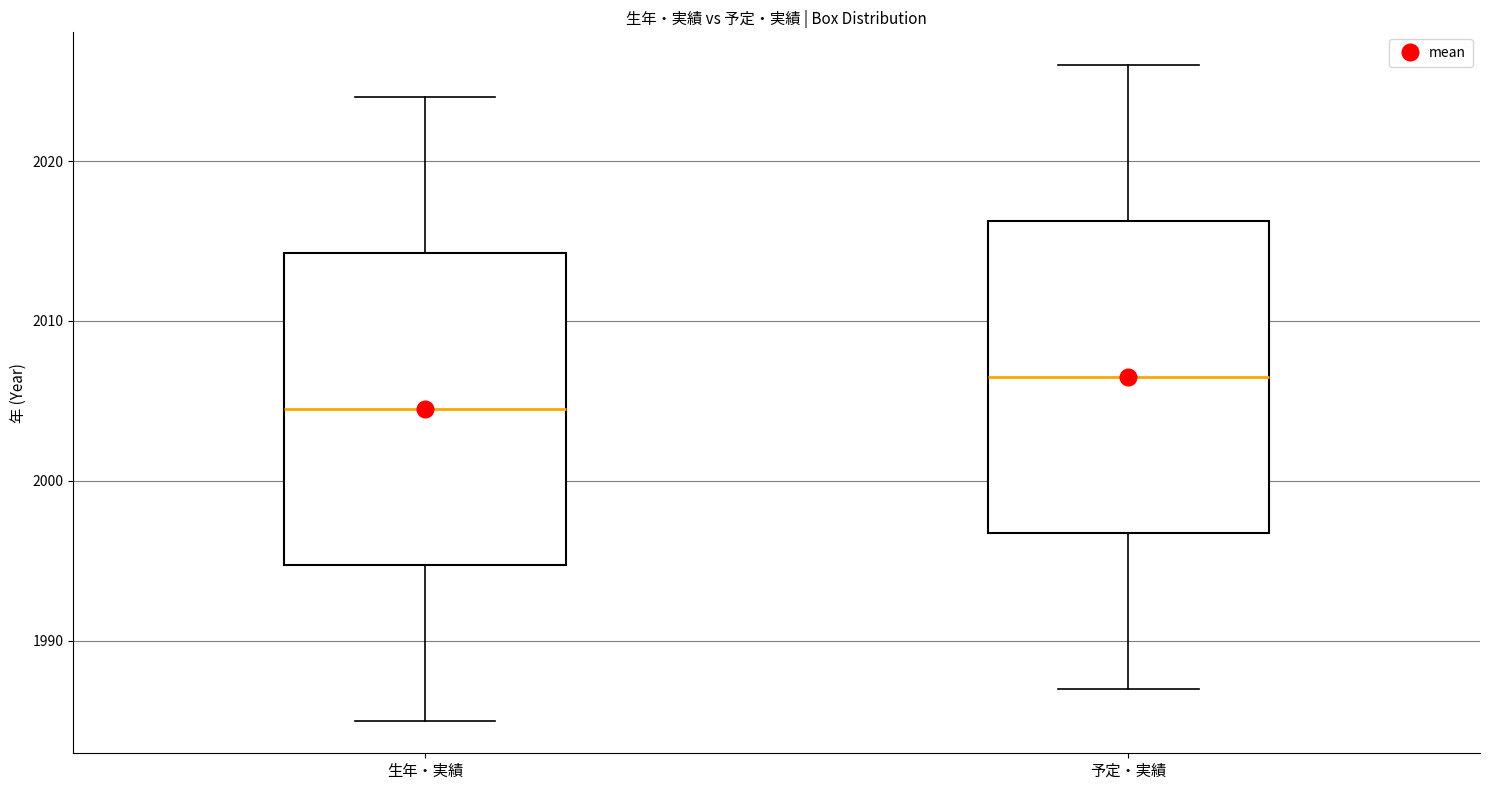

Where is the lower edge of the box for 生年・実績 on the y-axis? The values are not printed on the chart, so give them approximately, as read against the axis.

1995